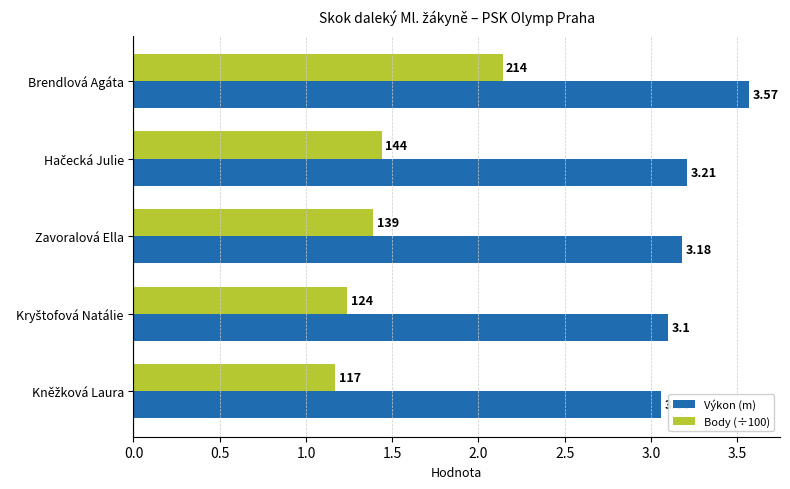

How many Výkon (m) values are between 3 and 4?

5